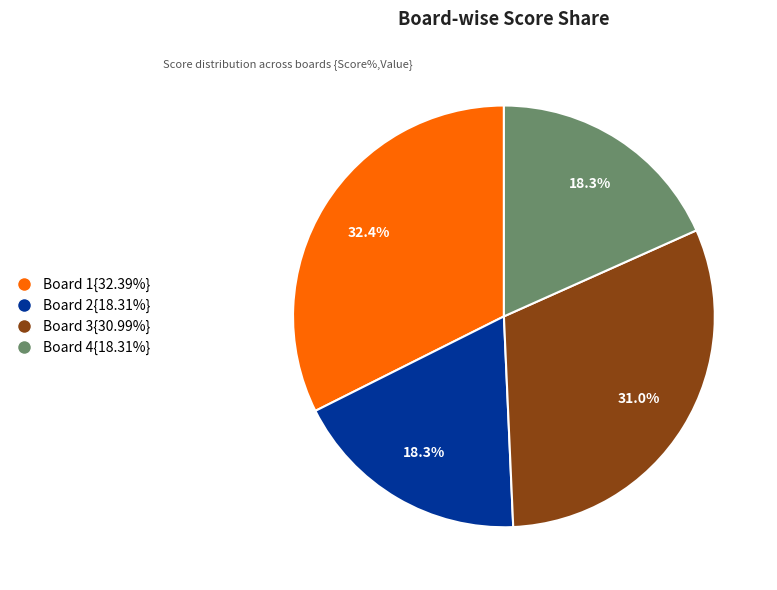

What is the total percentage of Board 1{32.39%} and Board 3{30.99%}?

63.4%